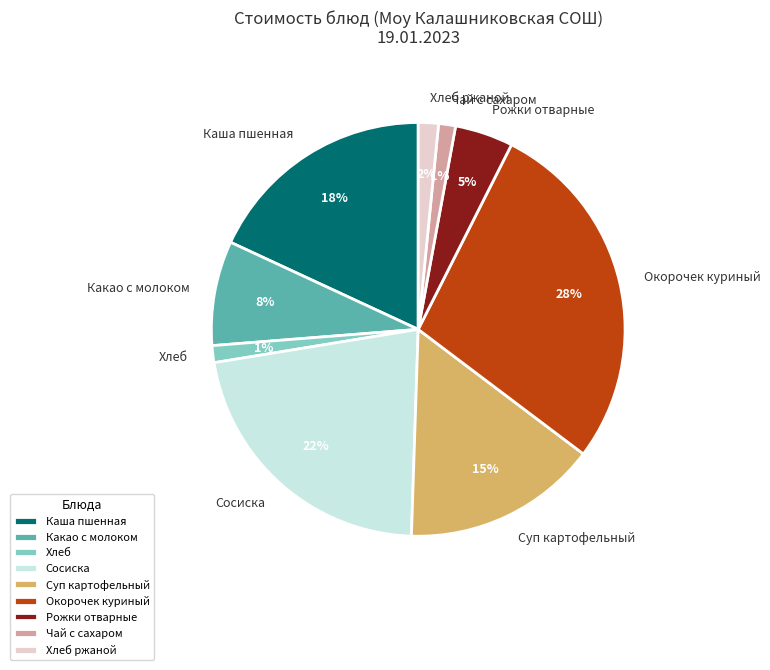

To the nearest percent, what is the combined percentage of Окорочек куриный and Суп картофельный?

43%